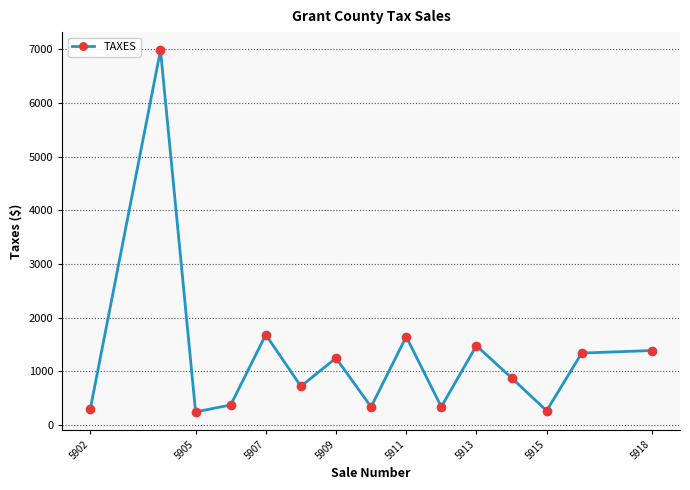

True or false: the data has more than 2 interior local peaks.

True